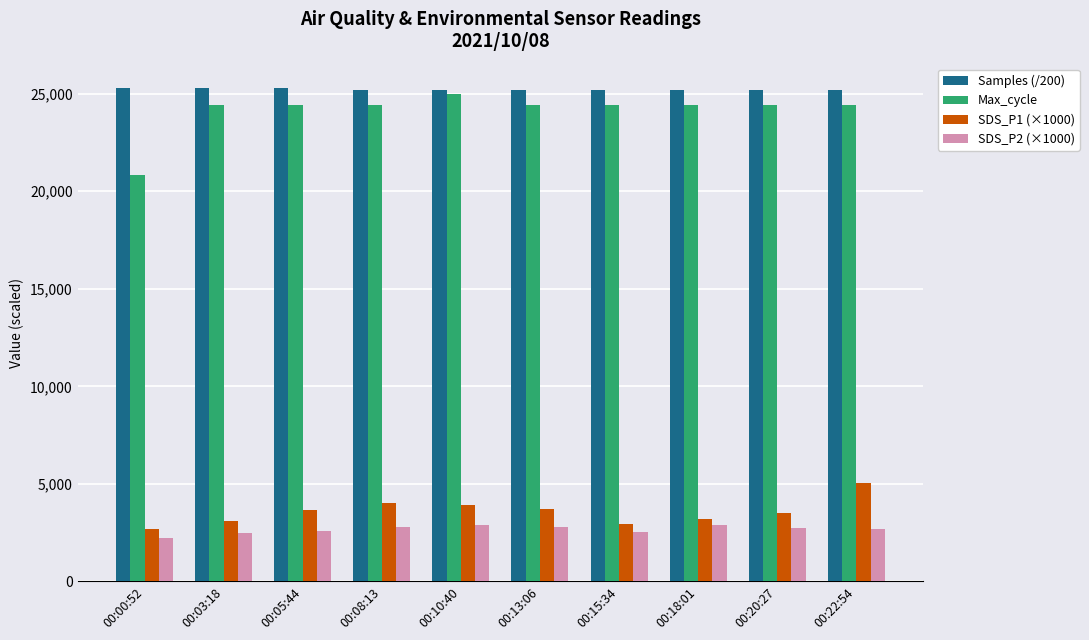

What position from the left is 00:22:54?

10